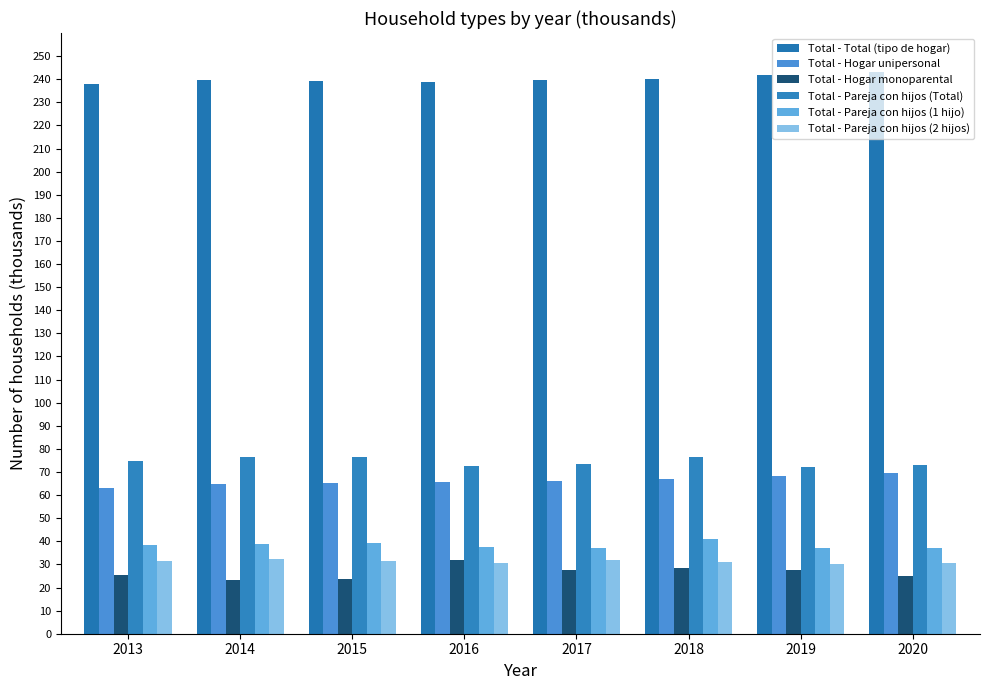

At how many categories does at least one series exceed 196?

8